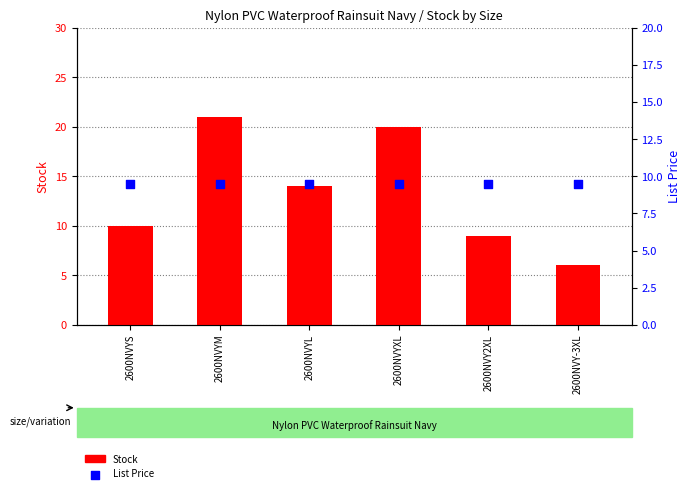

At which category is the sum across all series the highest?

2600NVYM